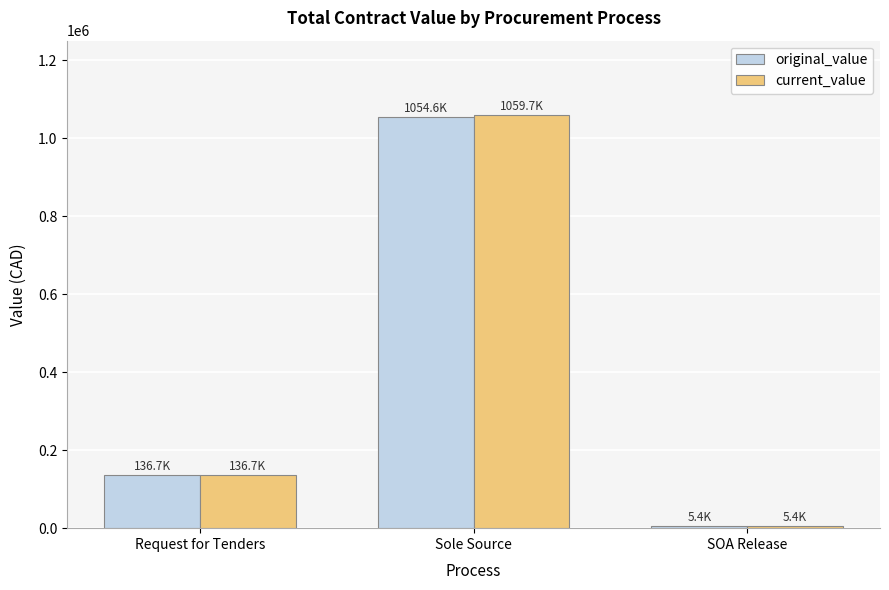

List the labels in order of original_value value, largest first.

Sole Source, Request for Tenders, SOA Release